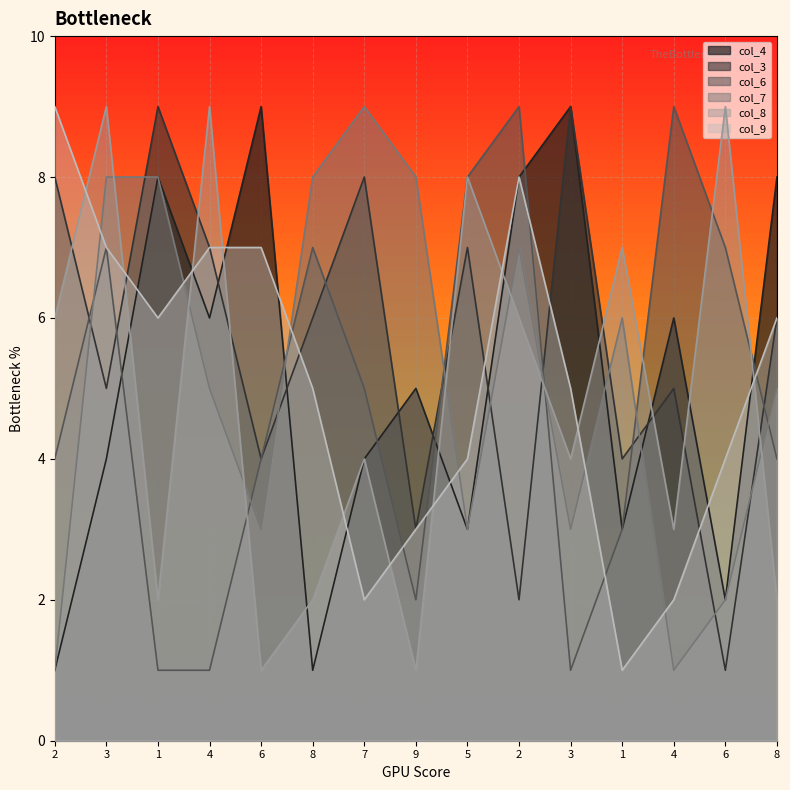

What is the lowest value of the col_8 series?

1